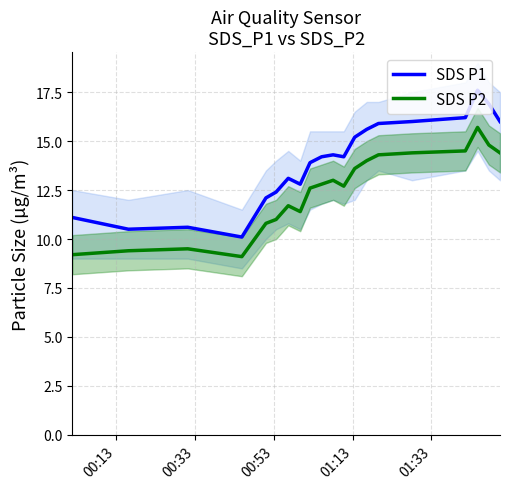

True or false: SDS P1 and SDS P2 intersect in this chart.

False